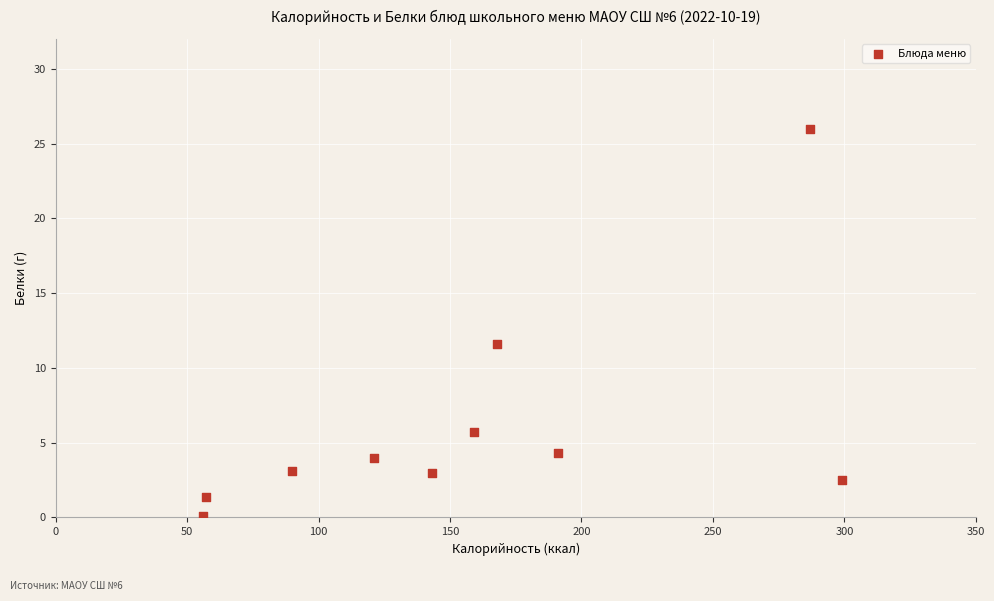

What Y value in the scatter plot is closest to 13?

11.6